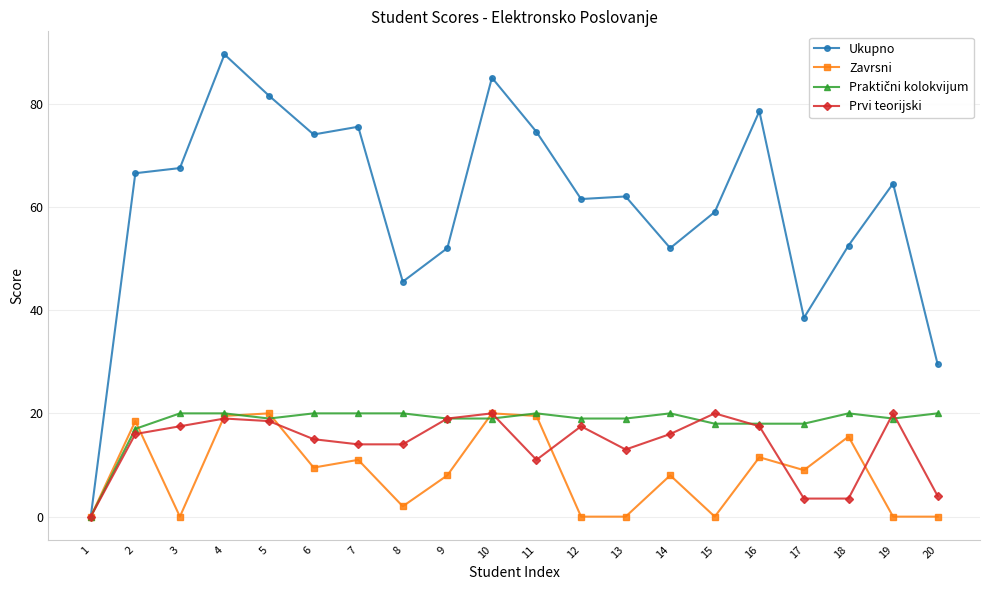

What is the total value across all series at 14?

96.0